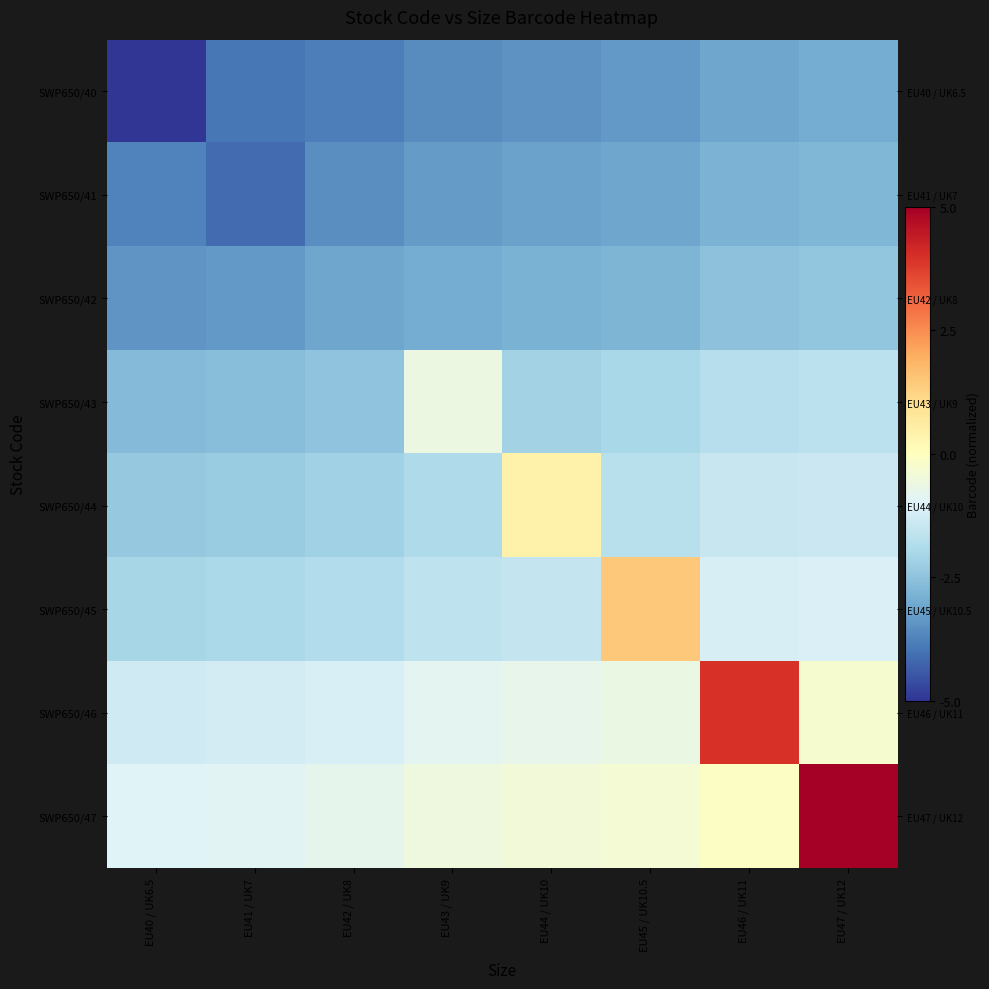

At which label does SWP650/43 reach its minimum?

EU40 / UK6.5